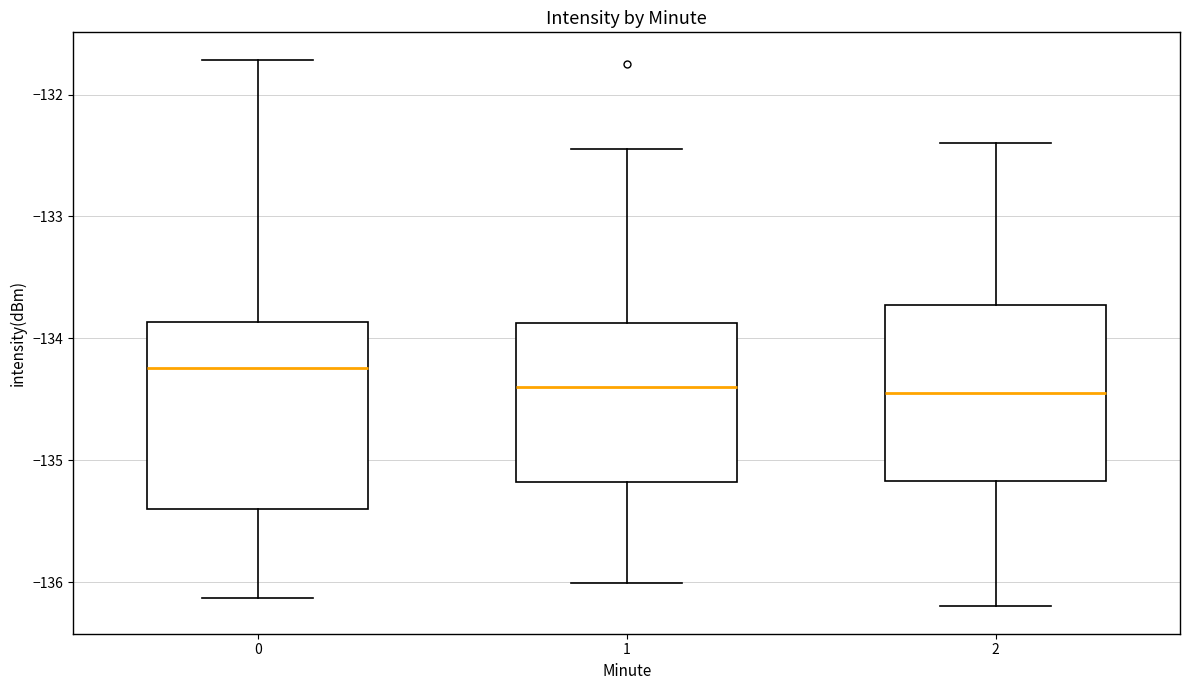

Where is the upper edge of the box at x = 1 on the y-axis? The values are not printed on the chart, so give them approximately, as read against the axis.

-133.9